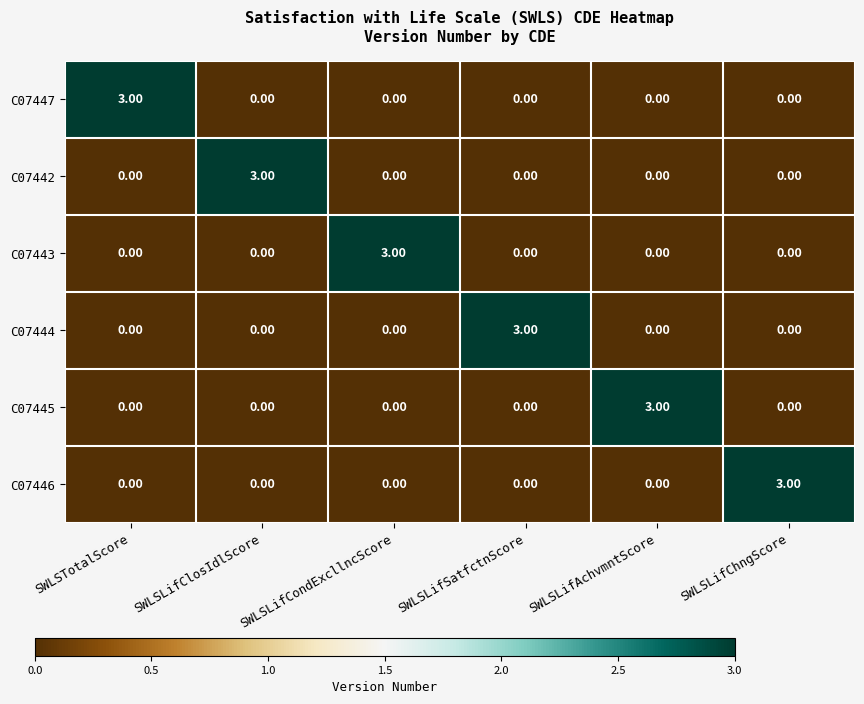

At which label does C07443 reach its peak?

SWLSLifCondExcllncScore